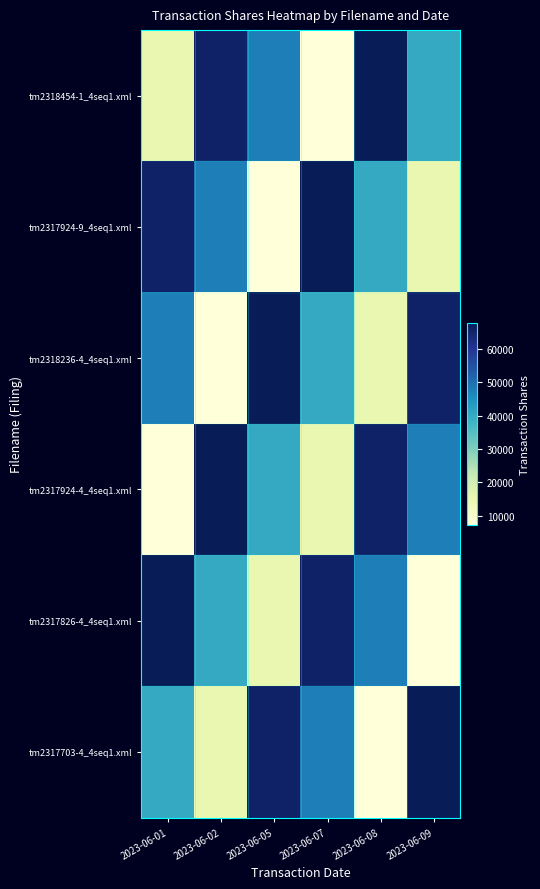

Between 2023-06-05 and 2023-06-09, which series saw the biggest shift?

tm2317924-9_4seq1.xml